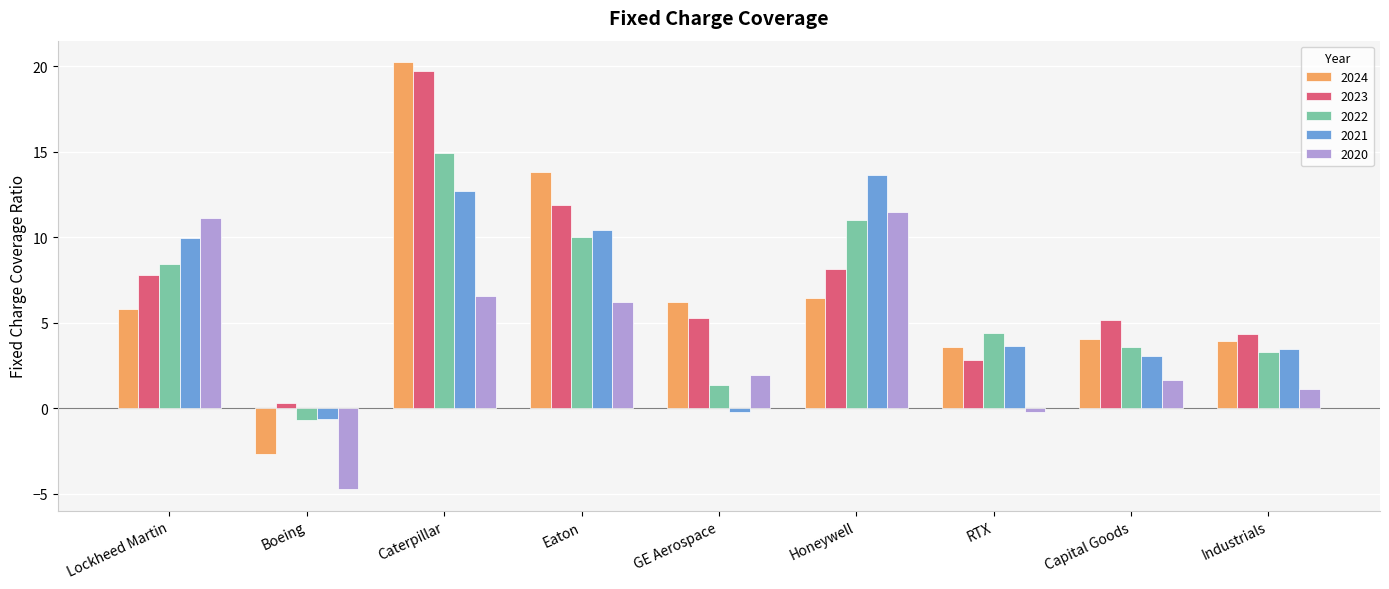

Which category has the highest value in the 2021 series?

Honeywell